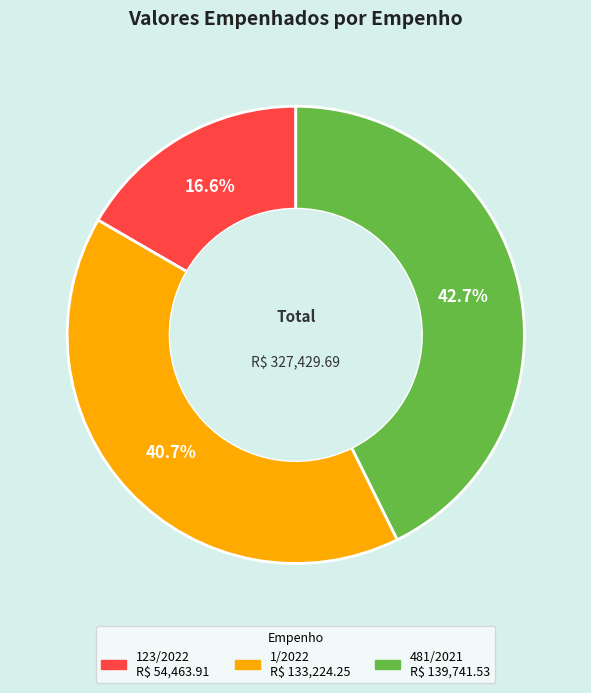

To the nearest percent, what is the difference between the largest and smallest slice percentages?

26%